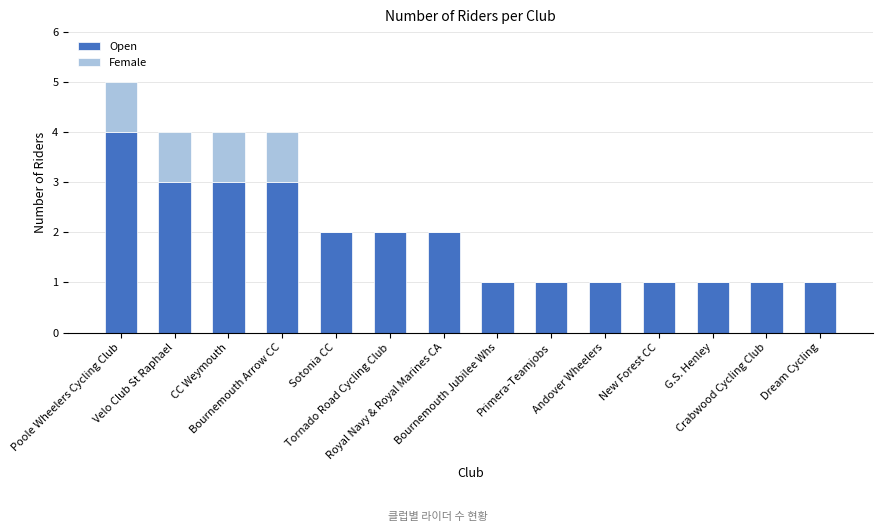

What is the sum of all Open values?

26